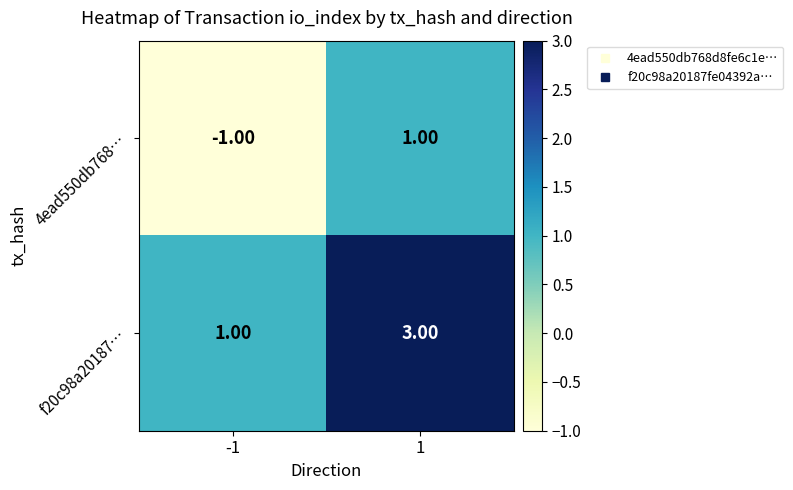

What is the sum of the f20c98a20187… values at -1 and 1?

4